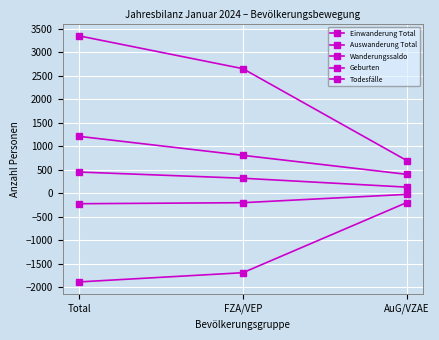

How many series are shown in this chart?

5